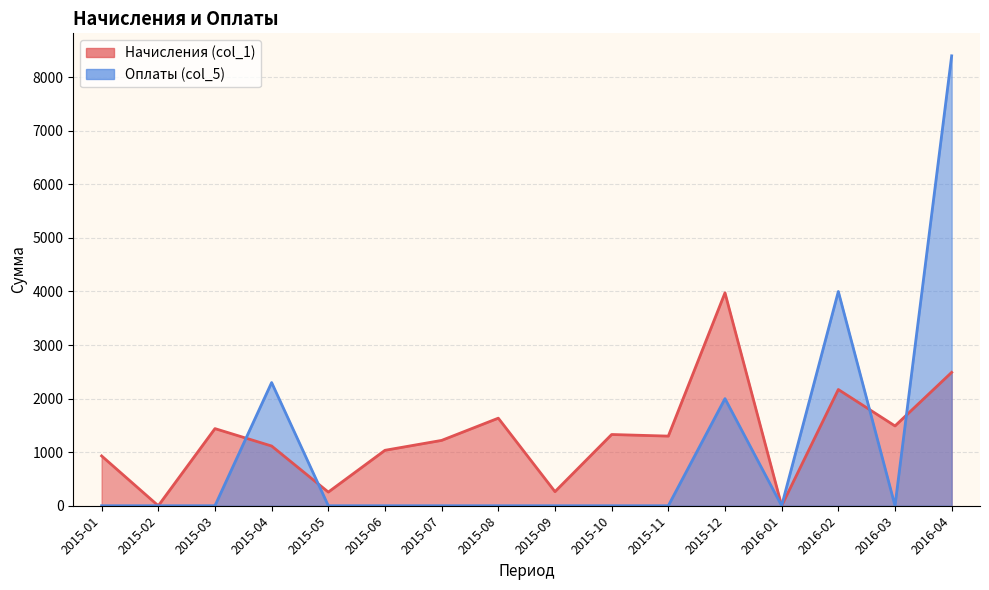

In col_1, how many points are lower than both neighbors (excluding endpoints)?

6